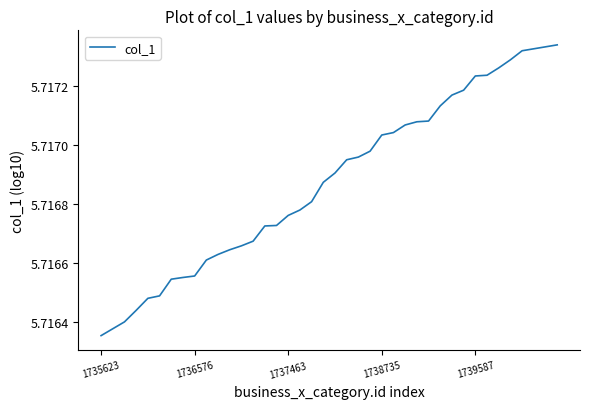

How many lines are shown in the chart?

1